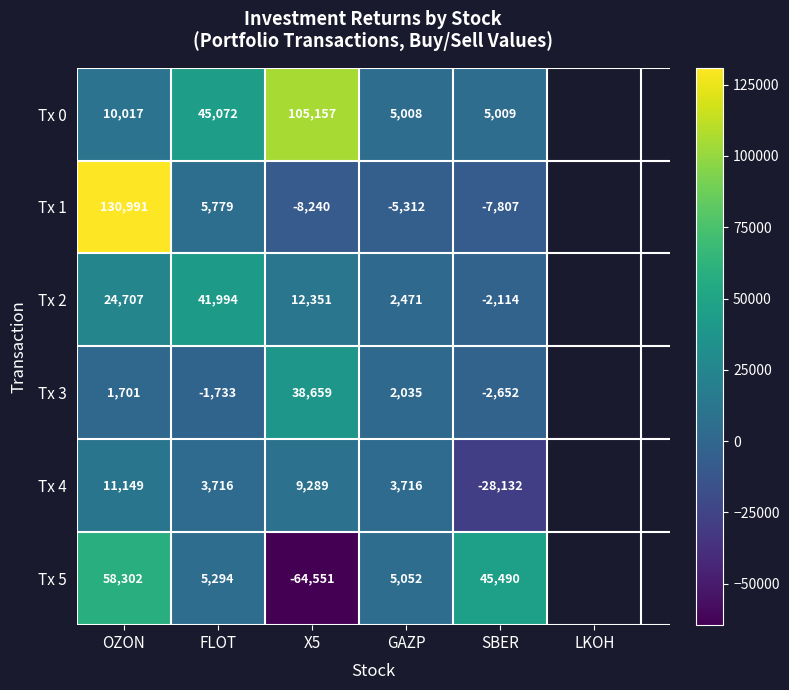

What is the greatest value displayed?

130991